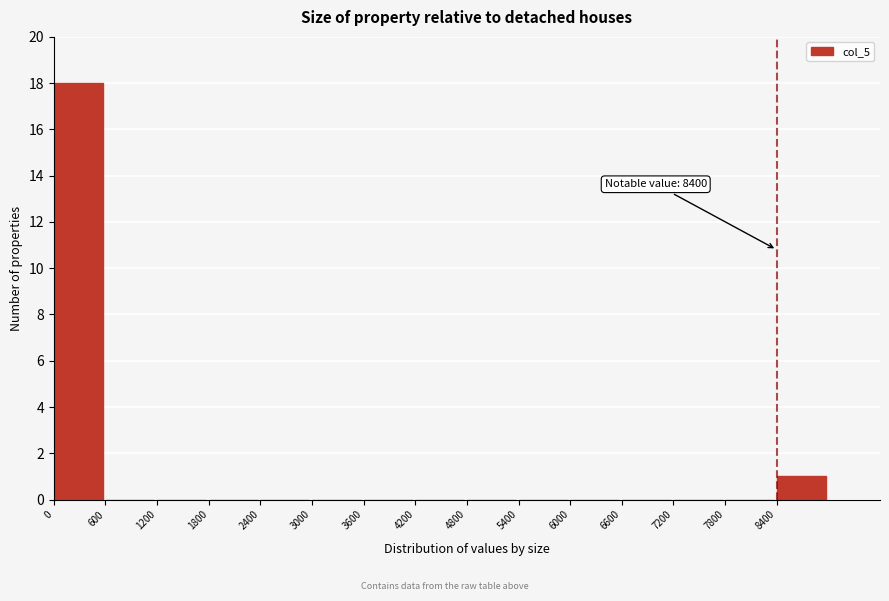

Over which range of the x-axis is the bar tallest?

0 to 600